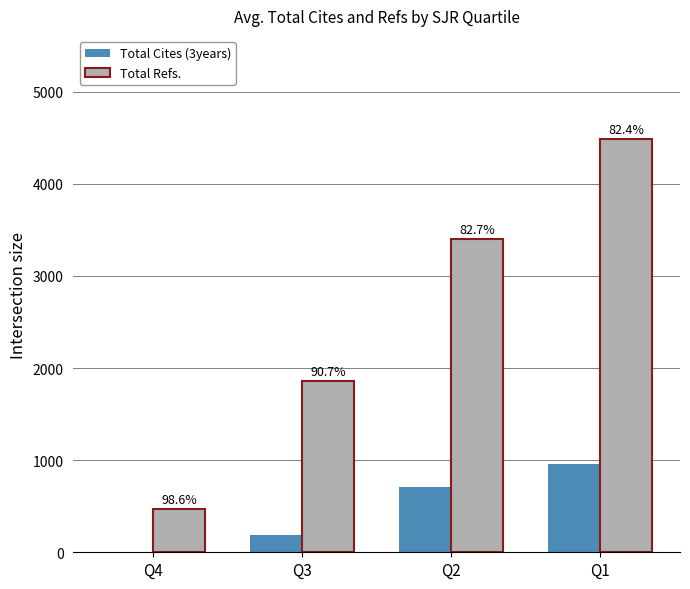

What are all the series names shown in the legend?

Total Cites (3years), Total Refs.